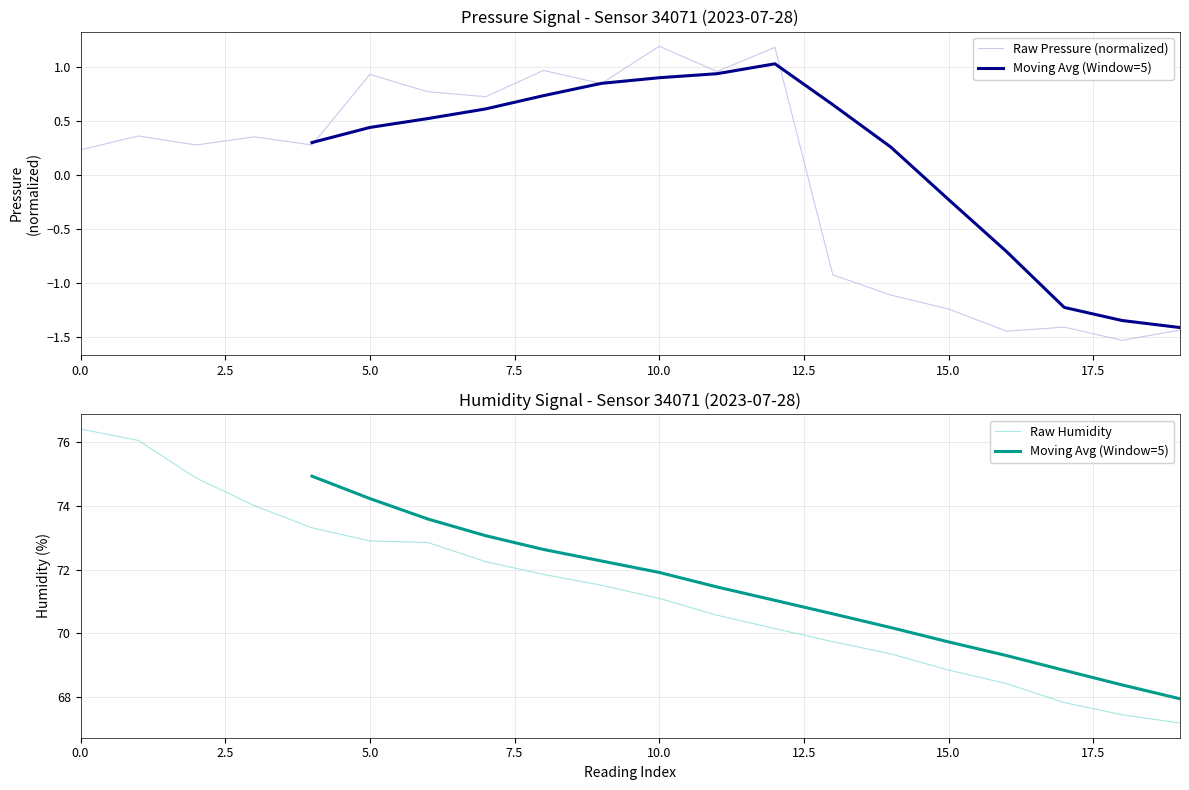

What is the value of the pressure point at the 17th from the left?

-1.4